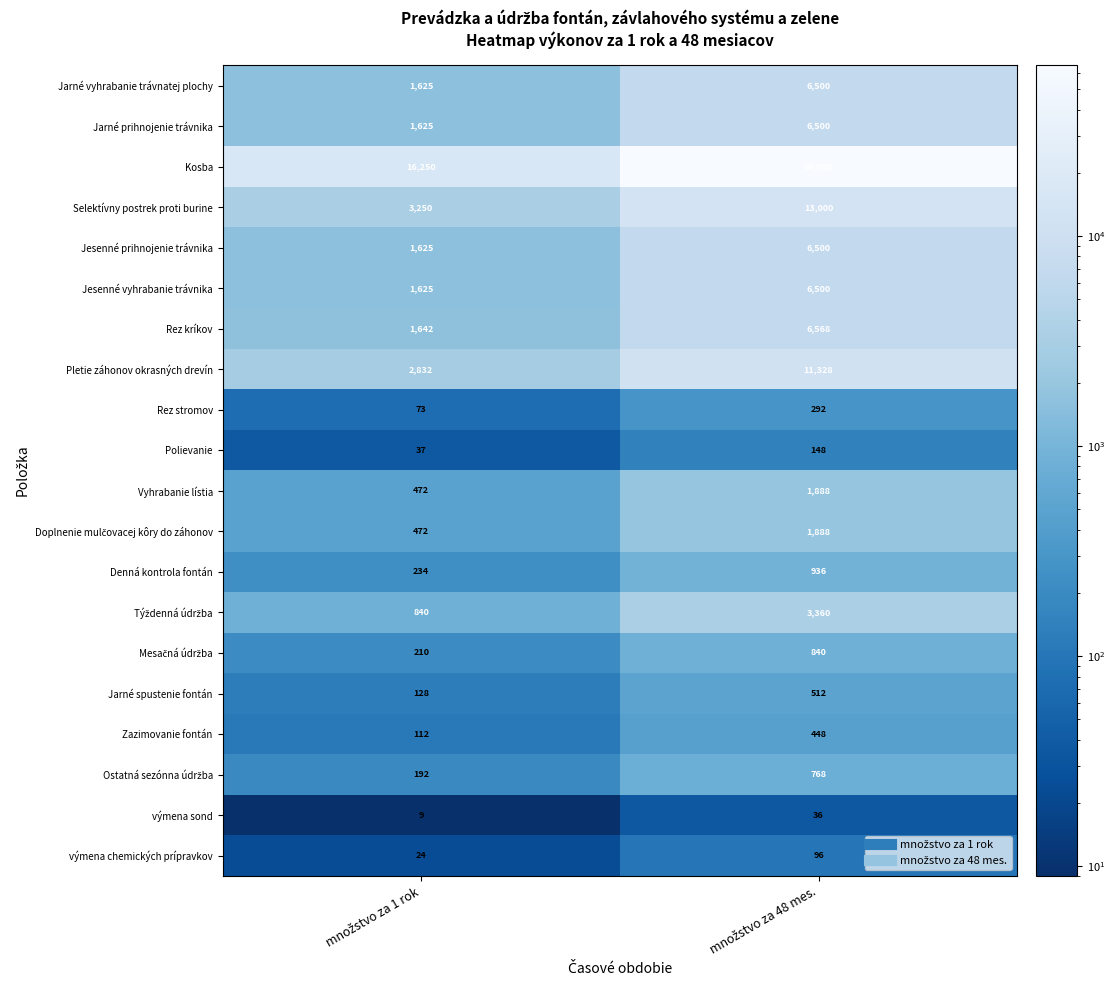

What is the maximum value shown in the chart?

65000